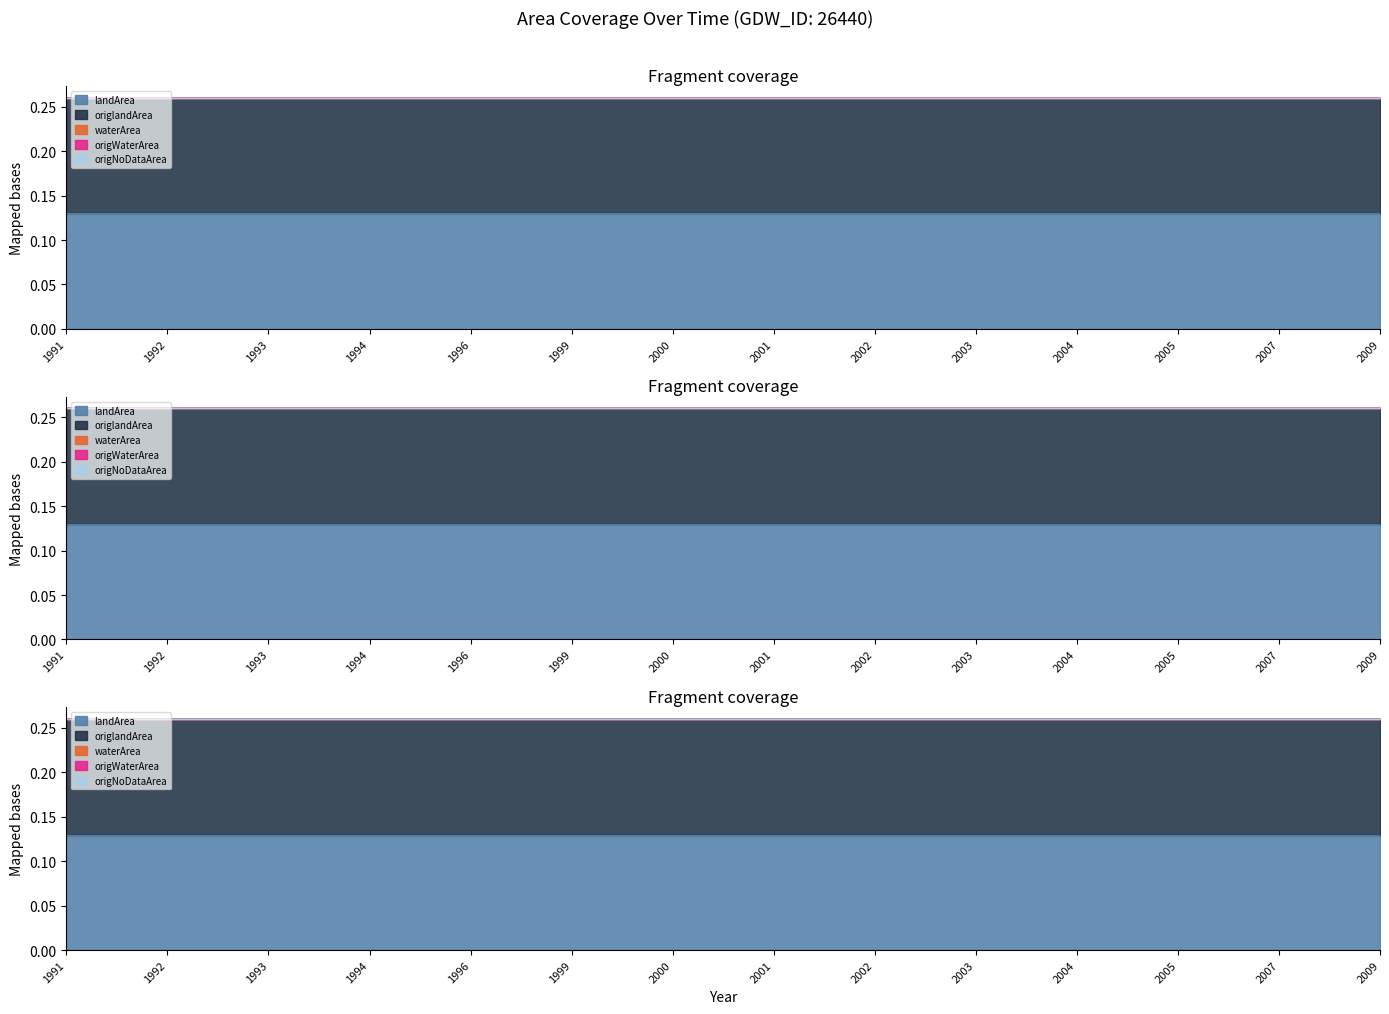

True or false: landArea has more than 1 points higher than both neighbors.

False